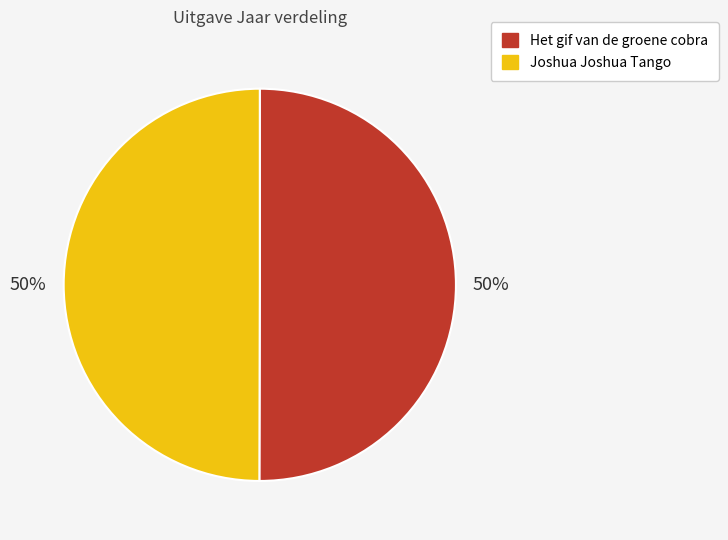

How many segments does this pie chart have?

2